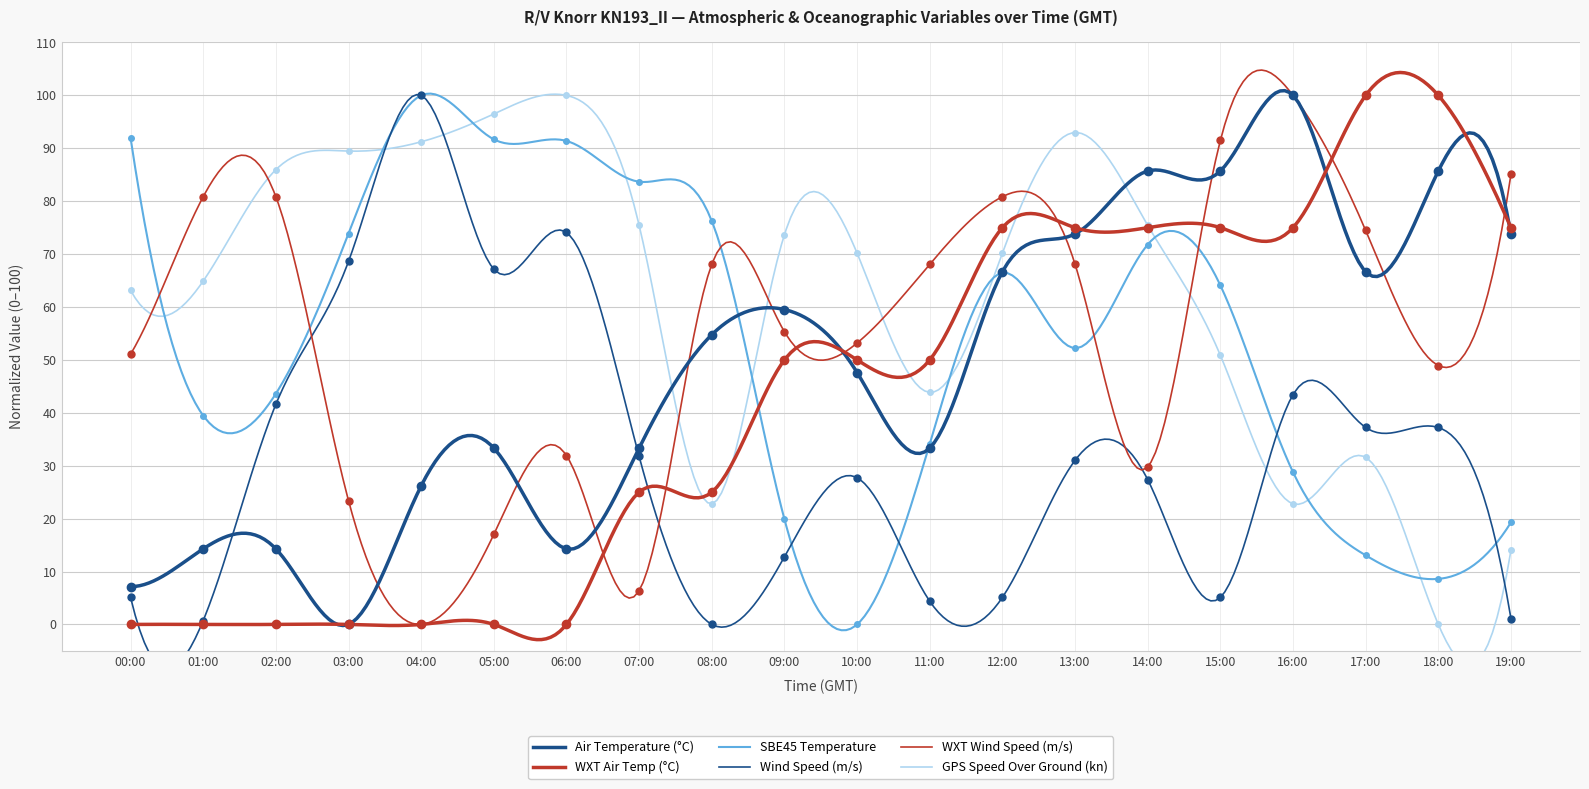

At how many categories does at least one series exceed 10?

20